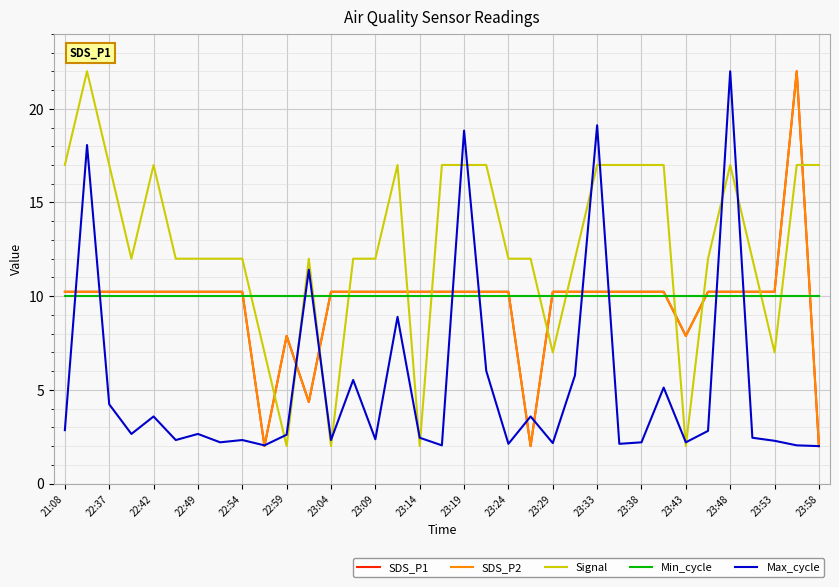

Does the chart display data point markers on the line(s)?

No